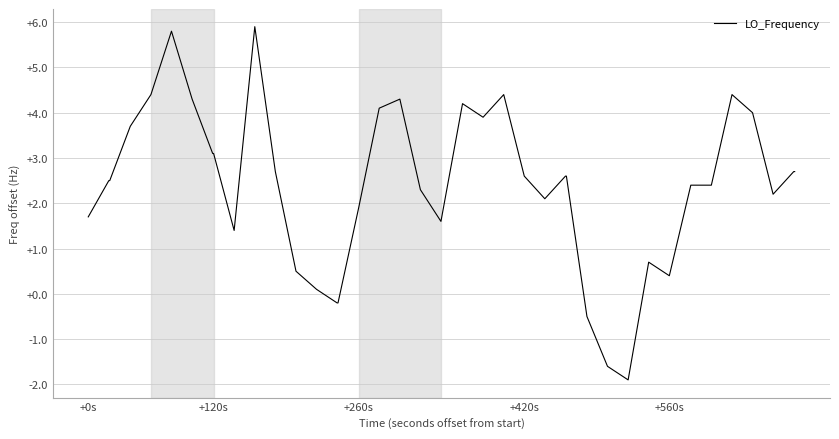

What is the minimum value shown in the chart?

-1.9